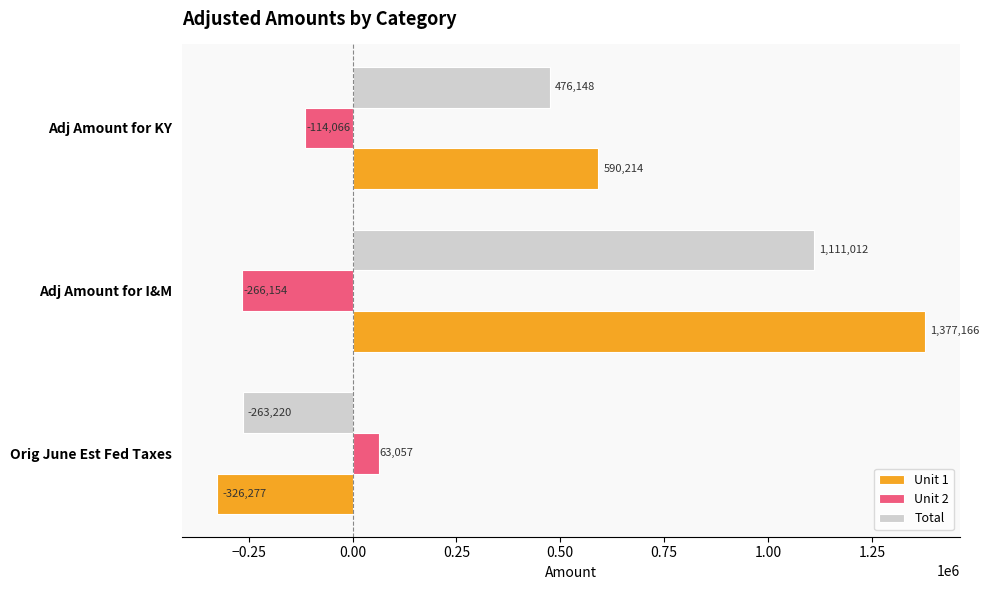

How many categories are shown in the chart?

3